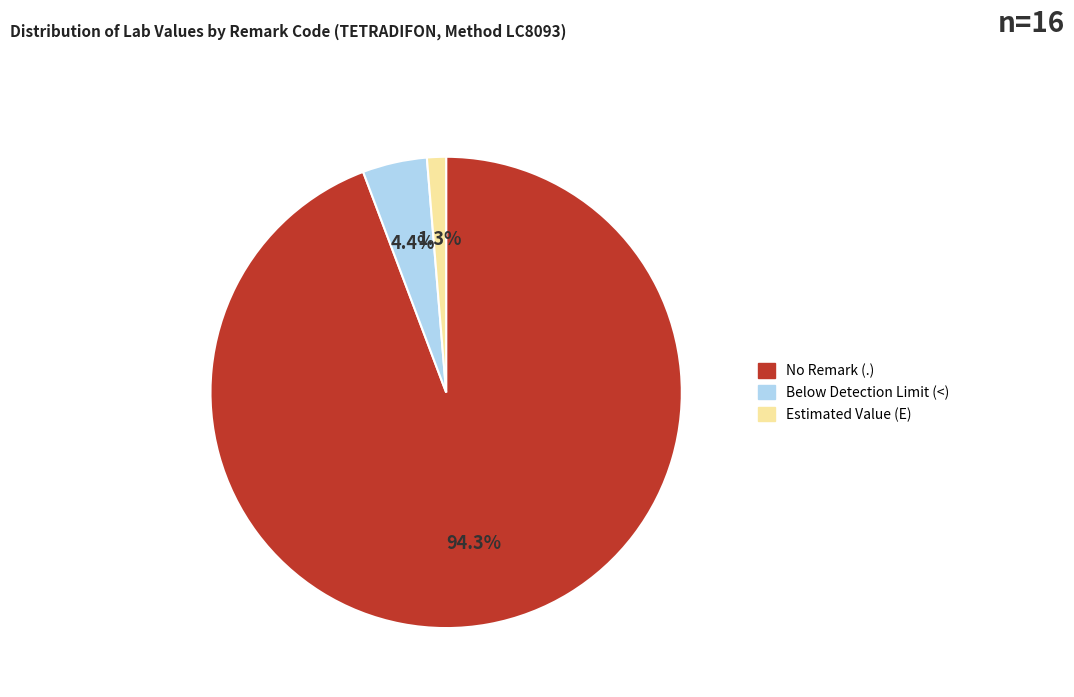

Is there any slice that represents more than half of the pie?

Yes